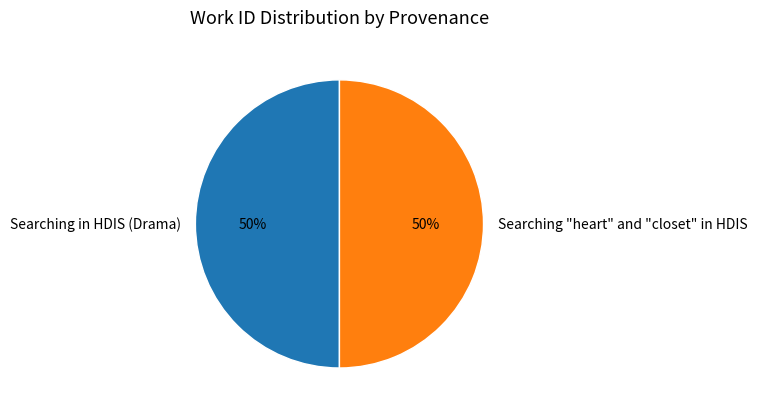

To the nearest percent, what is the combined percentage of Searching in HDIS (Drama) and Searching "heart" and "closet" in HDIS?

100%